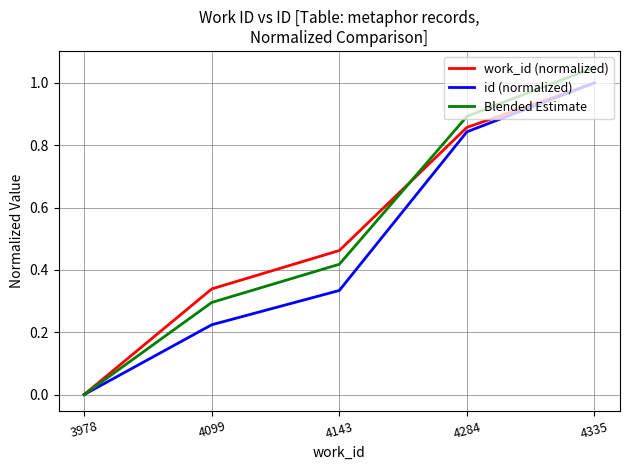

Read the work_id (normalized) value at 4335.

1.0